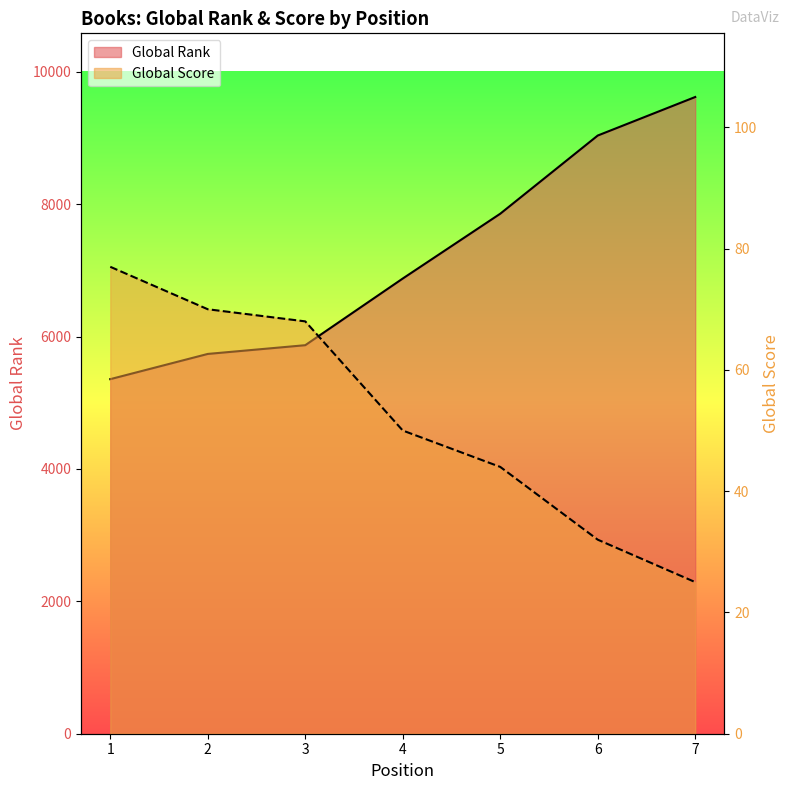

Between 1 and 5, which series saw the biggest shift?

Global Rank